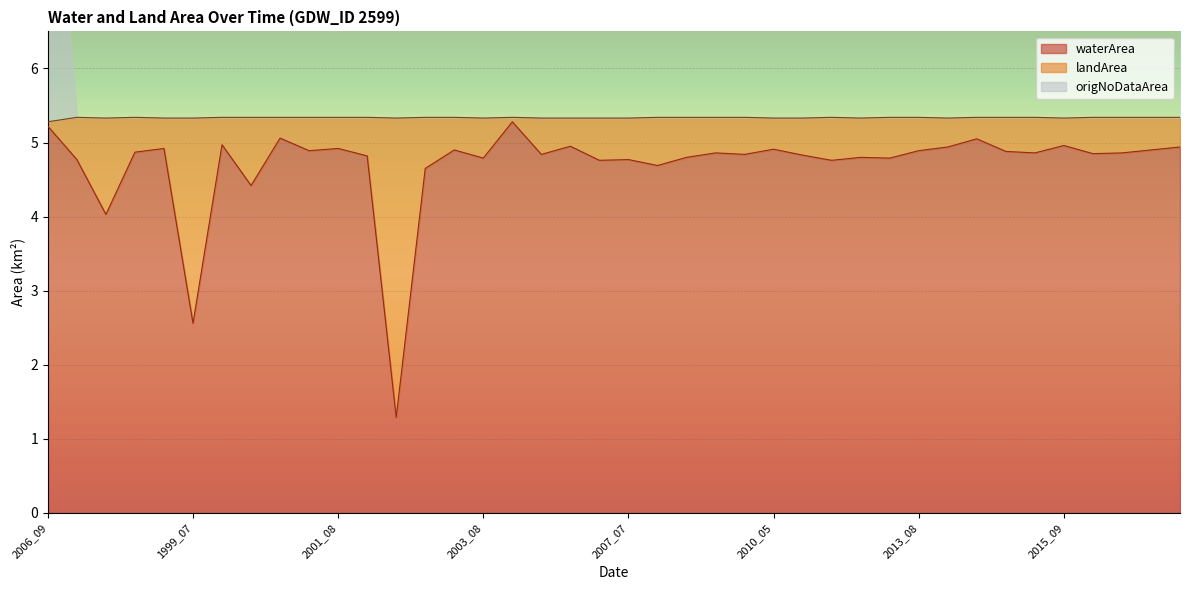

How many lines are shown in the chart?

3